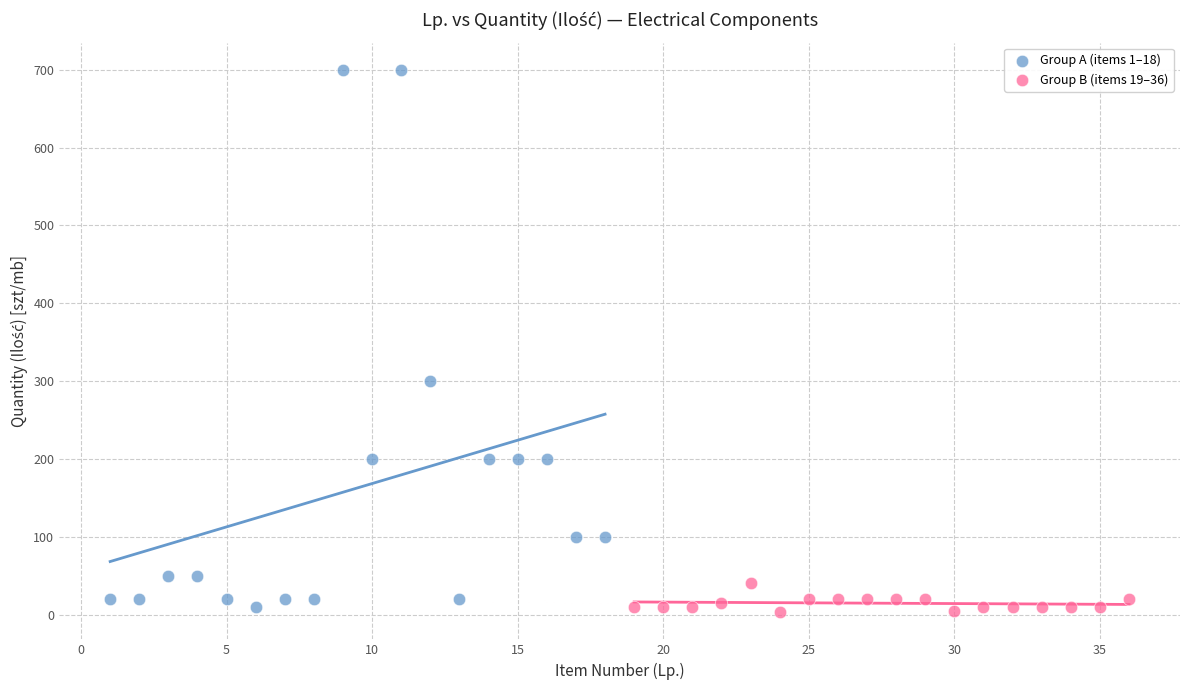

Which series has the largest Y range (max minus min)?

Group A (items 1–18)